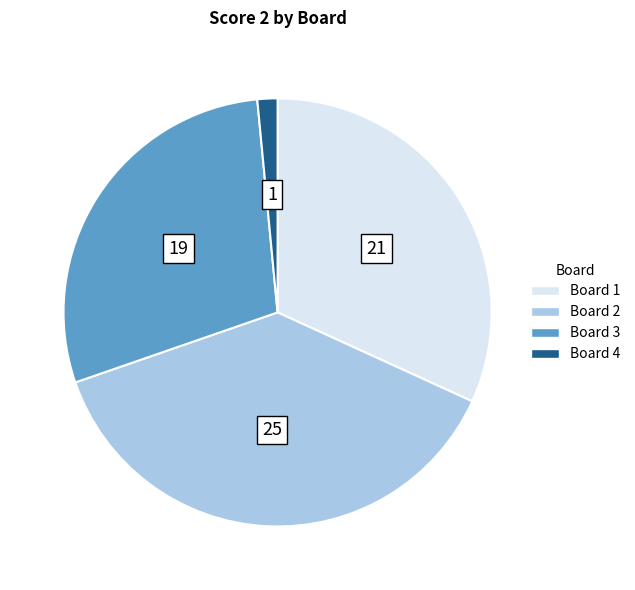

Is there a majority slice in this chart?

No